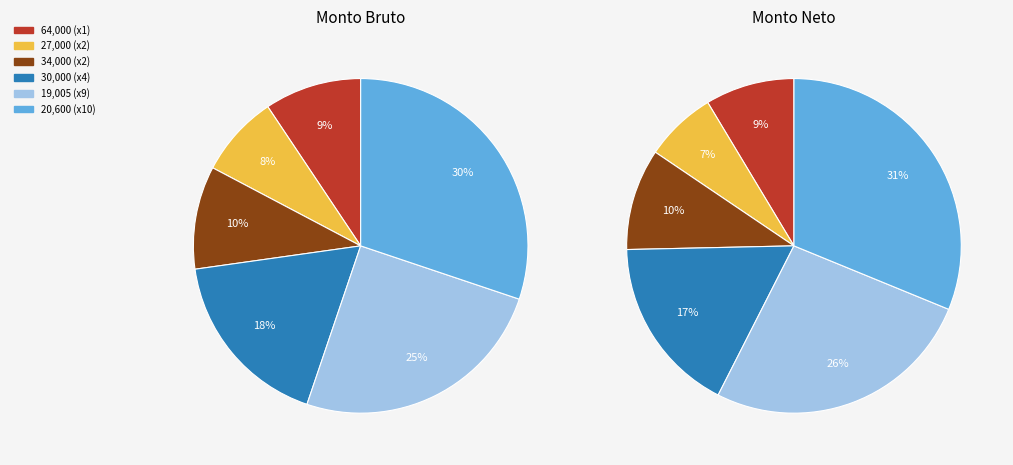

To the nearest percent, what is the average slice percentage?

17%